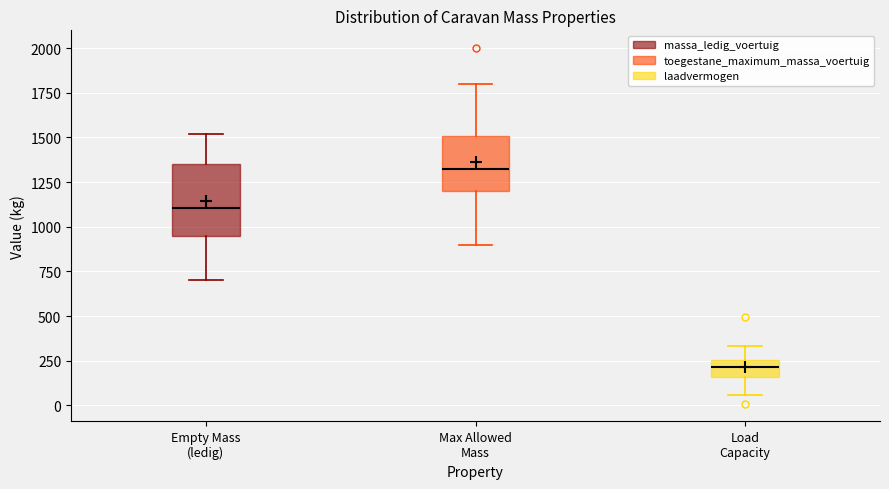

Reading left to right, read every box against the y-axis: the position of its median line, the range the box covers, and the ends of its whiskers. The values are not printed on the chart, so give them approximately, as read against the axis.

Empty Mass (ledig): median 1100, box 950 to 1350, whiskers 700 to 1500
Max Allowed Mass: median 1350, box 1200 to 1500, whiskers 900 to 1800
Load Capacity: median 200, box 150 to 250, whiskers 50 to 350